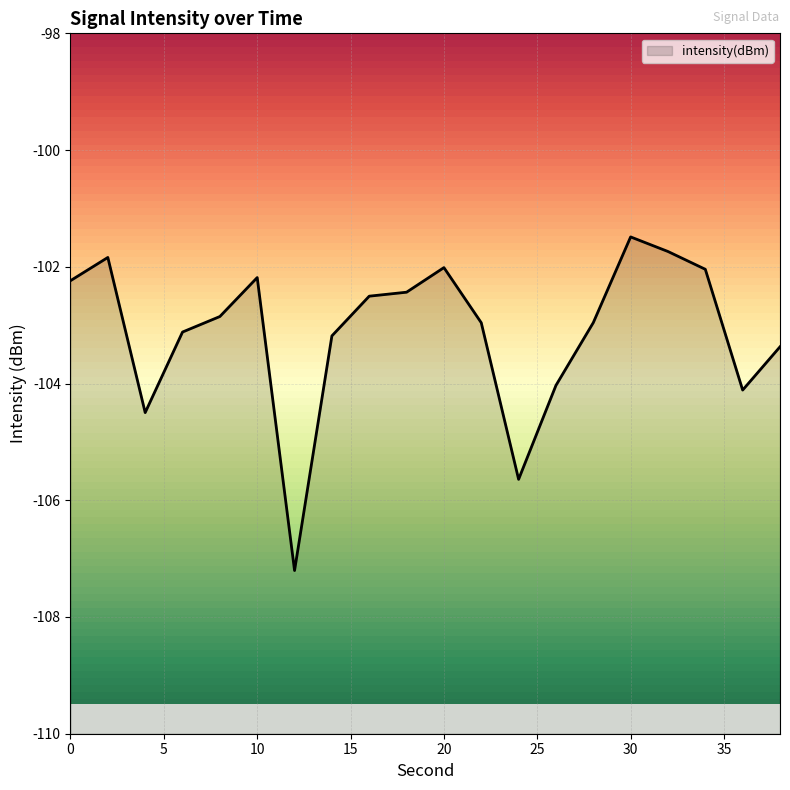

How many categories are shown in the chart?

20